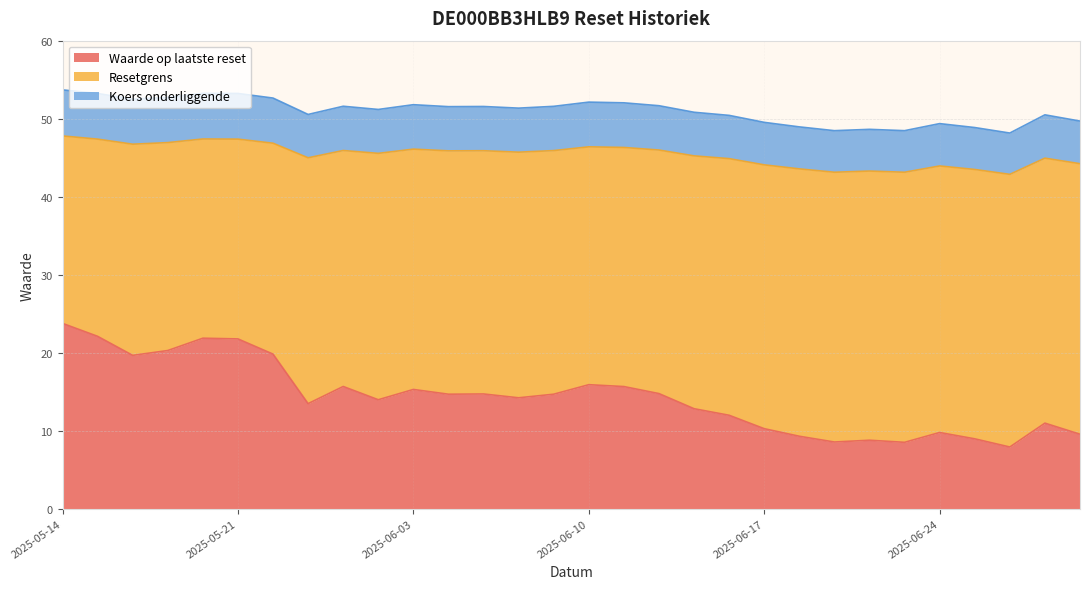

The value of Waarde op laatste reset at 2025-05-20 is 15.2. True or false?

False